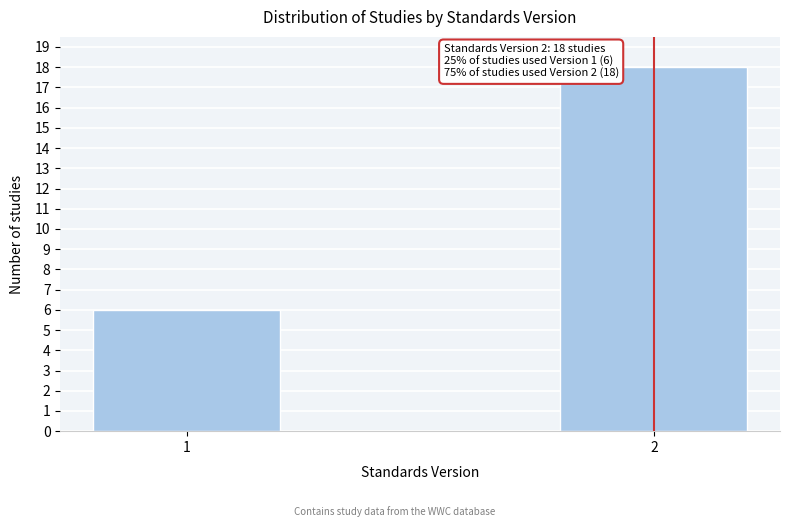

Reading left to right, what are all the values shown in this chart?

1=6	2=18